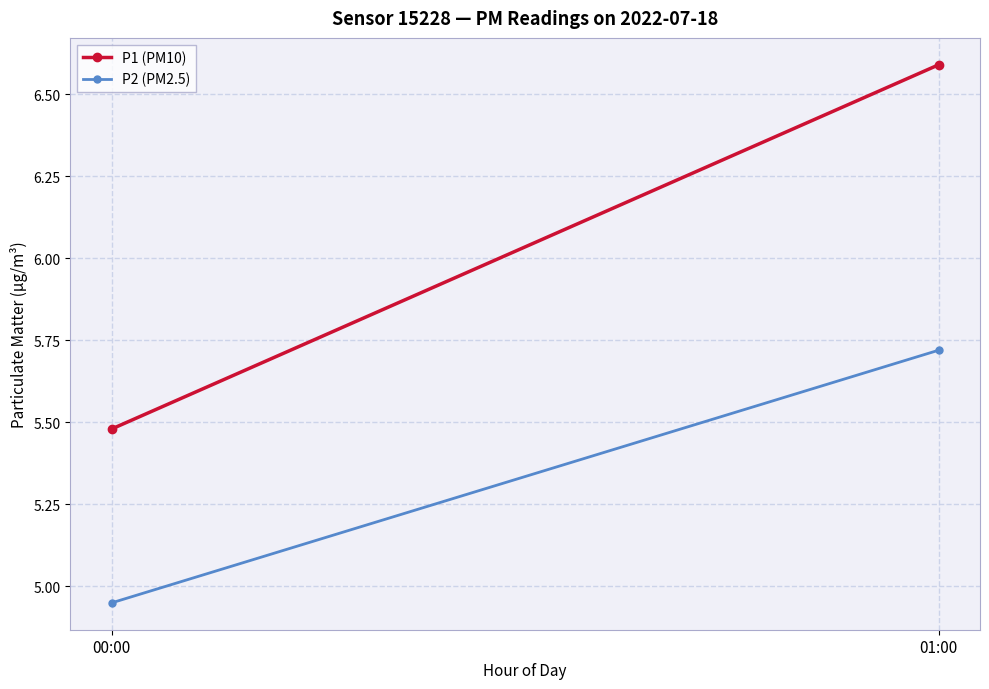

What position from the left is 01:00?

2